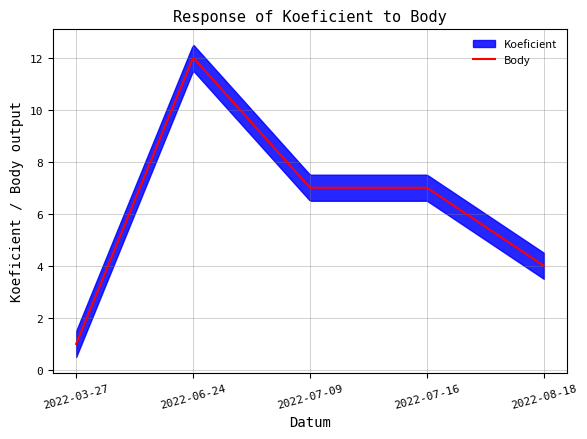

What is the minimum value for Body?

1.0